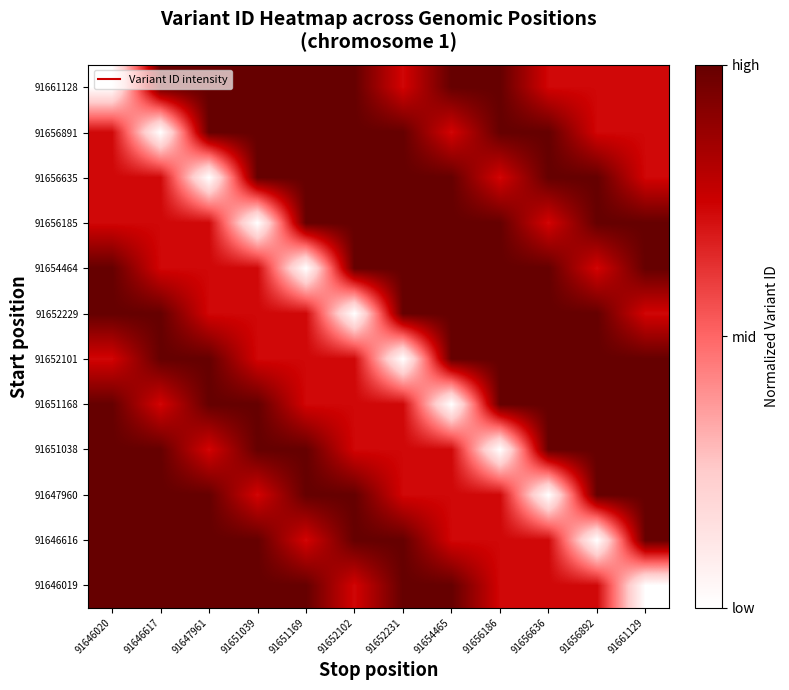

Reading right to left, extract all data points from this chart.

91646019: 91661129=0.0	91656892=0.7	91656636=0.7	91656186=0.7	91654465=1.0	91652231=1.0	91652102=0.7	91651169=1.0	91651039=1.0	91647961=1.0	91646617=1.0	91646020=1.0
91646616: 91661129=1.0	91656892=0.0	91656636=0.7	91656186=0.7	91654465=0.7	91652231=1.0	91652102=1.0	91651169=0.7	91651039=1.0	91647961=1.0	91646617=1.0	91646020=1.0
91647960: 91661129=1.0	91656892=1.0	91656636=0.0	91656186=0.7	91654465=0.7	91652231=0.7	91652102=1.0	91651169=1.0	91651039=0.7	91647961=1.0	91646617=1.0	91646020=1.0
91651038: 91661129=1.0	91656892=1.0	91656636=1.0	91656186=0.0	91654465=0.7	91652231=0.7	91652102=0.7	91651169=1.0	91651039=1.0	91647961=0.7	91646617=1.0	91646020=1.0
91651168: 91661129=1.0	91656892=1.0	91656636=1.0	91656186=1.0	91654465=0.0	91652231=0.7	91652102=0.7	91651169=0.7	91651039=1.0	91647961=1.0	91646617=0.7	91646020=1.0
91652101: 91661129=1.0	91656892=1.0	91656636=1.0	91656186=1.0	91654465=1.0	91652231=0.0	91652102=0.7	91651169=0.7	91651039=0.7	91647961=1.0	91646617=1.0	91646020=0.7
91652229: 91661129=0.7	91656892=1.0	91656636=1.0	91656186=1.0	91654465=1.0	91652231=1.0	91652102=0.0	91651169=0.7	91651039=0.7	91647961=0.7	91646617=1.0	91646020=1.0
91654464: 91661129=1.0	91656892=0.7	91656636=1.0	91656186=1.0	91654465=1.0	91652231=1.0	91652102=1.0	91651169=0.0	91651039=0.7	91647961=0.7	91646617=0.7	91646020=1.0
91656185: 91661129=1.0	91656892=1.0	91656636=0.7	91656186=1.0	91654465=1.0	91652231=1.0	91652102=1.0	91651169=1.0	91651039=0.0	91647961=0.7	91646617=0.7	91646020=0.7
91656635: 91661129=0.7	91656892=1.0	91656636=1.0	91656186=0.7	91654465=1.0	91652231=1.0	91652102=1.0	91651169=1.0	91651039=1.0	91647961=0.0	91646617=0.7	91646020=0.7
91656891: 91661129=0.7	91656892=0.7	91656636=1.0	91656186=1.0	91654465=0.7	91652231=1.0	91652102=1.0	91651169=1.0	91651039=1.0	91647961=1.0	91646617=0.0	91646020=0.7
91661128: 91661129=0.7	91656892=0.7	91656636=0.7	91656186=1.0	91654465=1.0	91652231=0.7	91652102=1.0	91651169=1.0	91651039=1.0	91647961=1.0	91646617=1.0	91646020=0.0